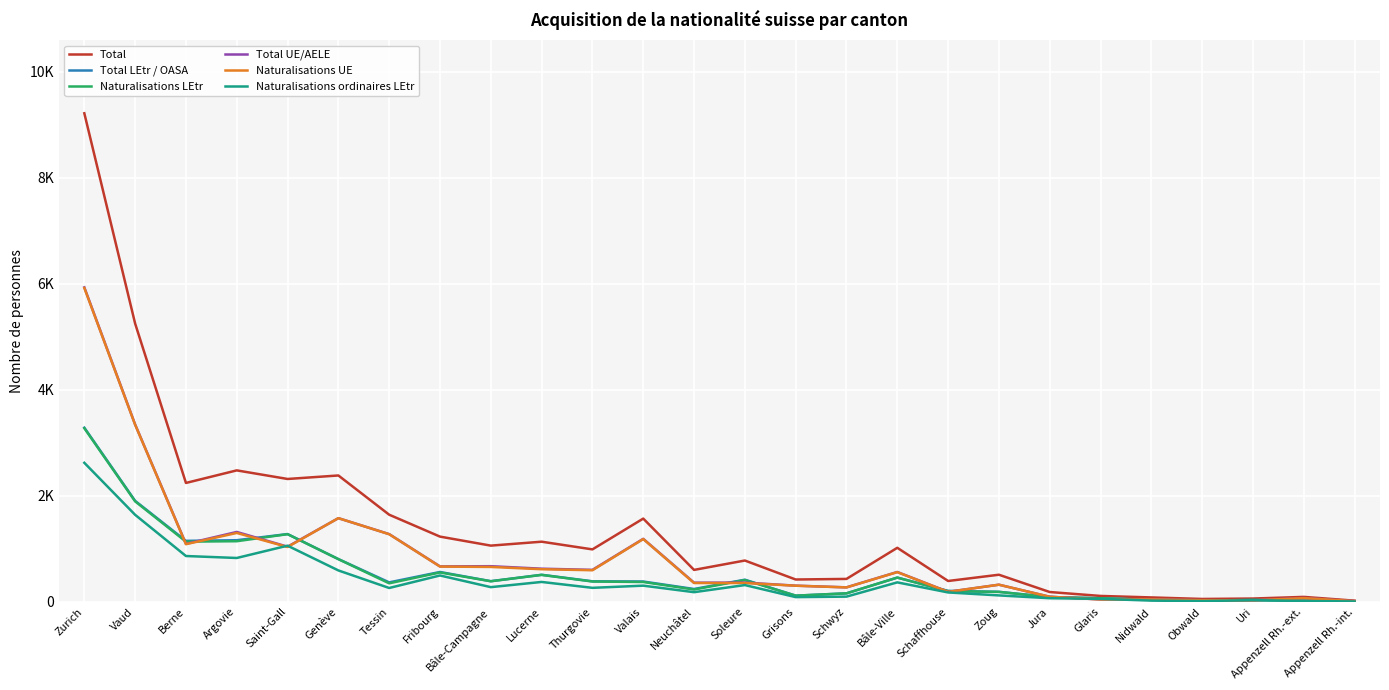

List the series in order of their peak value, highest first.

Total, Total UE/AELE, Naturalisations UE, Total LEtr / OASA, Naturalisations LEtr, Naturalisations ordinaires LEtr